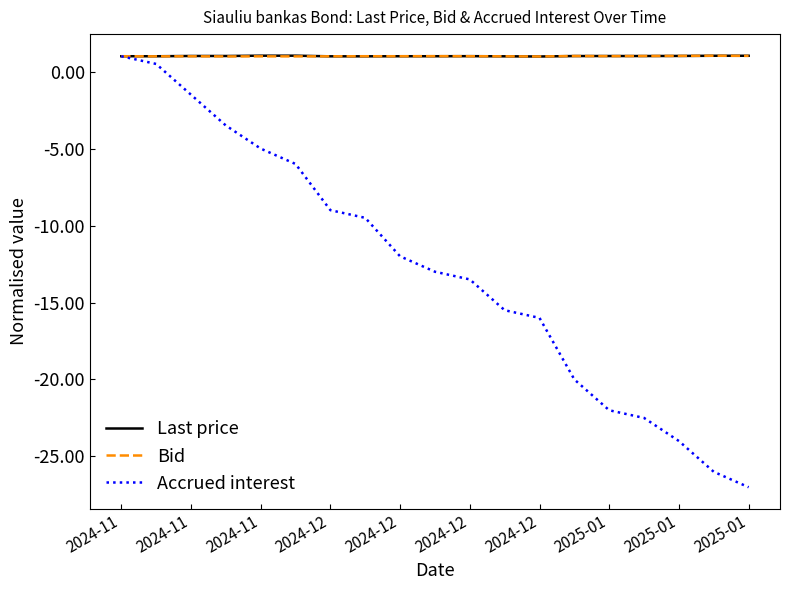

What is the maximum value shown in the chart?

1.0